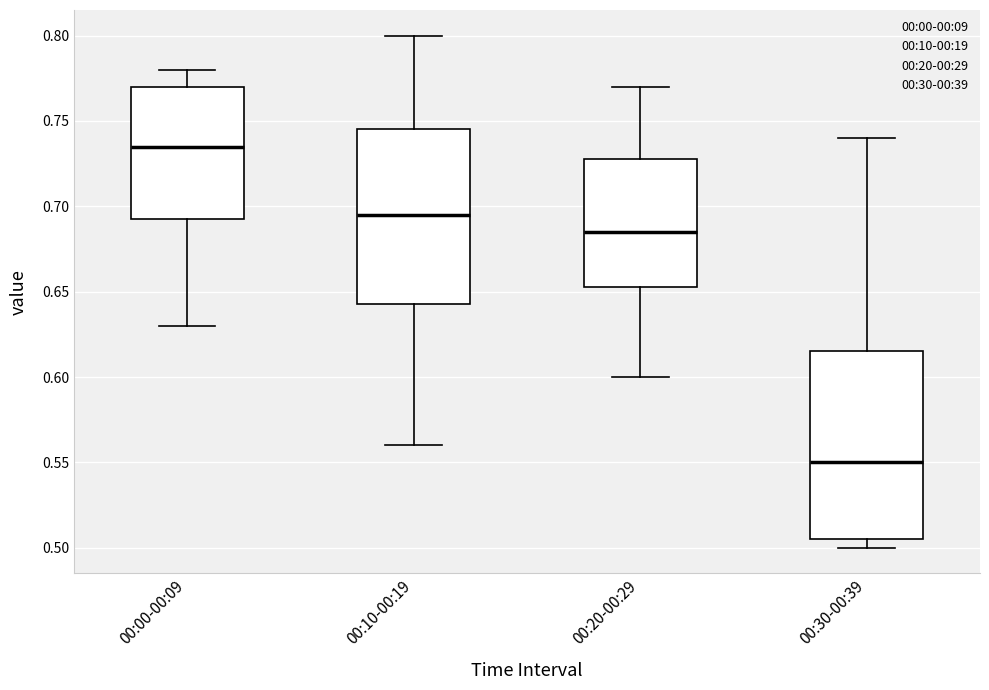

Where does the upper whisker of the box for 00:30-00:39 end on the y-axis? The values are not printed on the chart, so give them approximately, as read against the axis.

0.740